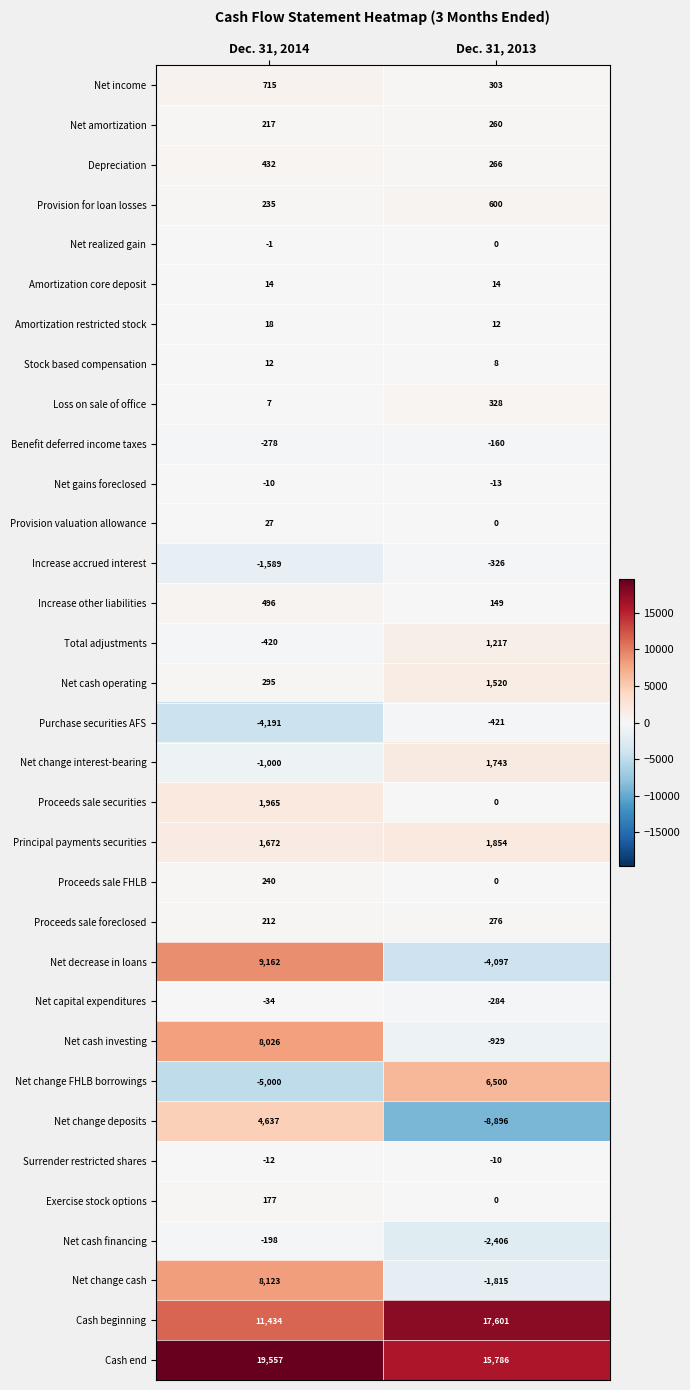

At how many categories does at least one series exceed 16961?

2